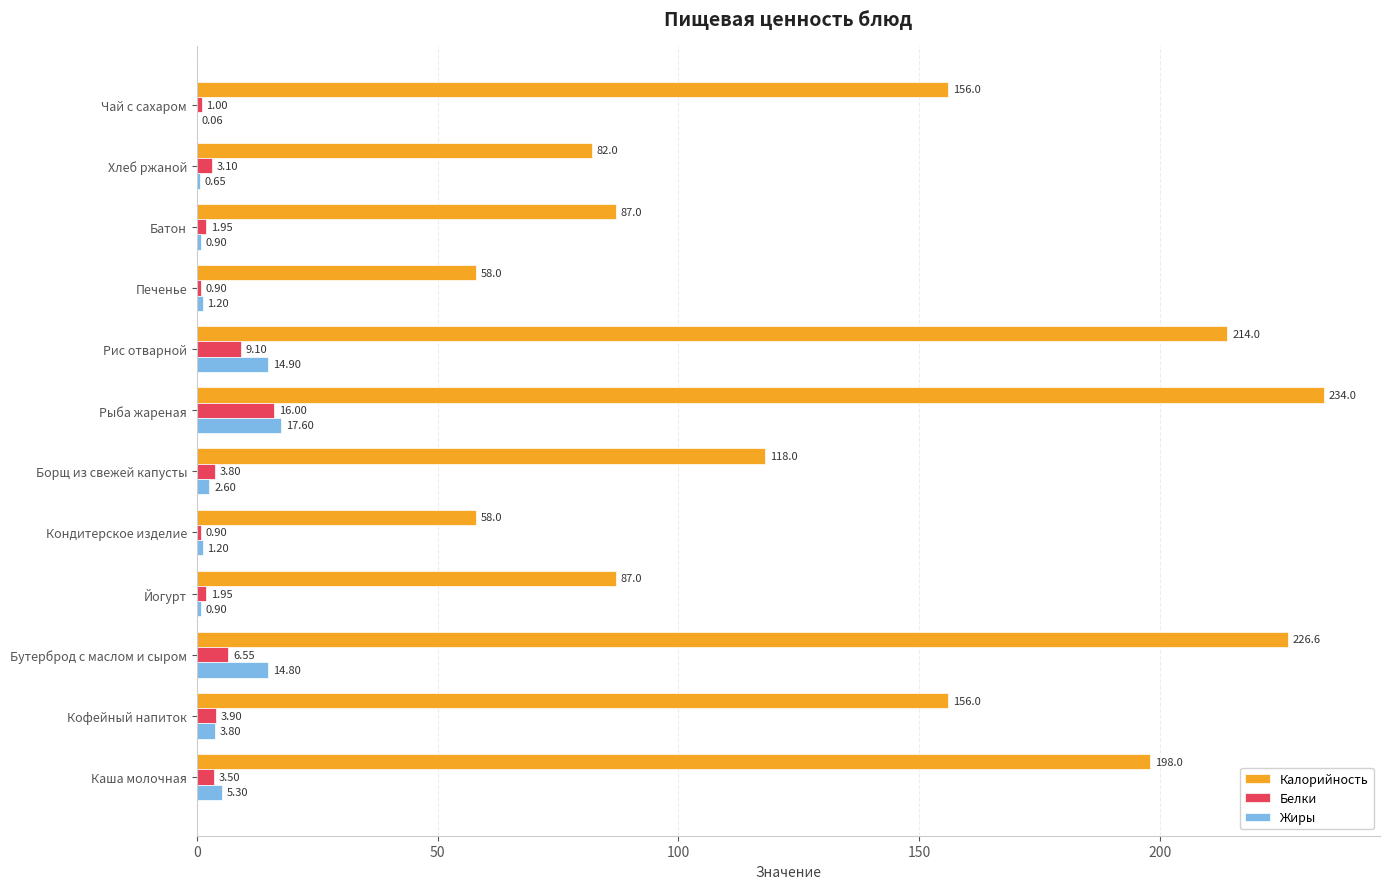

At which label does Калорийность reach its peak?

Рыба жареная